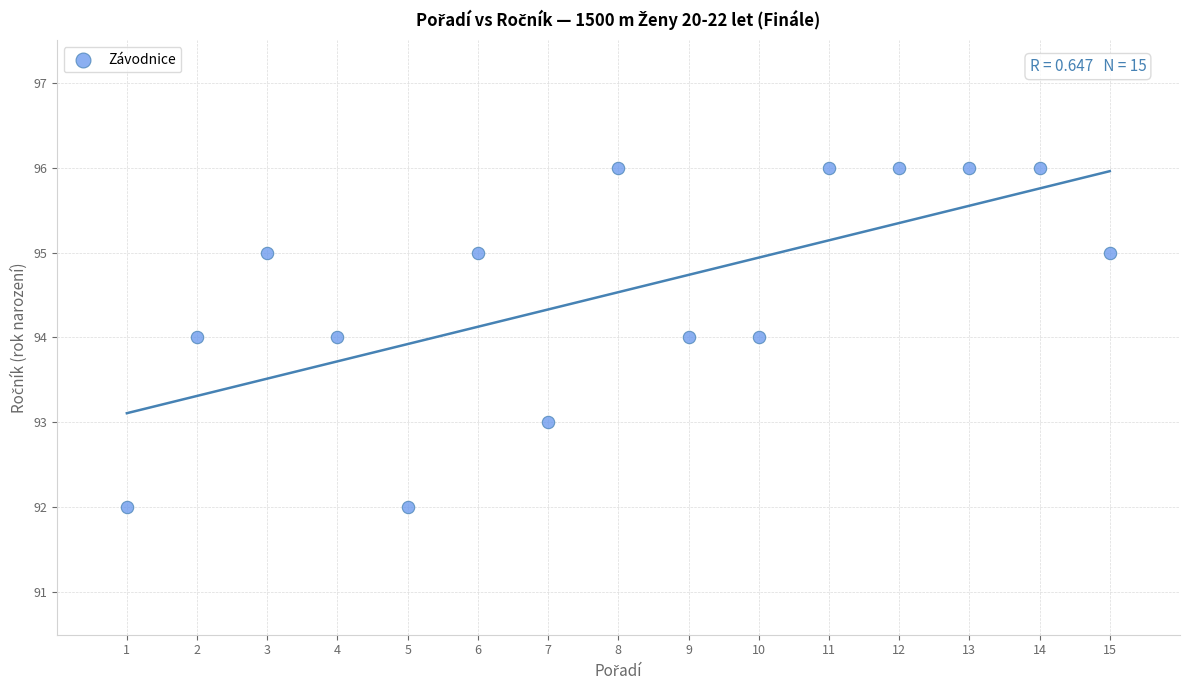

List the coordinates of all points as (Y, X) pairs, reading left to right.

(92, 1)  (94, 2)  (95, 3)  (94, 4)  (92, 5)  (95, 6)  (93, 7)  (96, 8)  (94, 9)  (94, 10)  (96, 11)  (96, 12)  (96, 13)  (96, 14)  (95, 15)